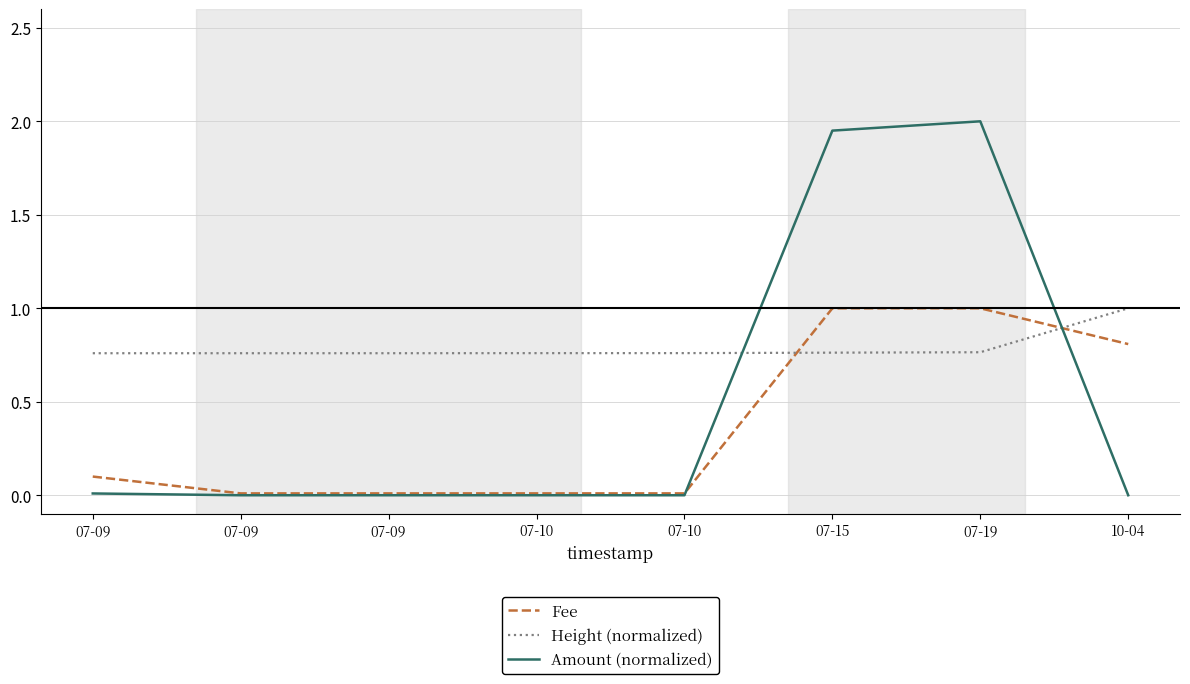

What are all the series names shown in the legend?

Fee, Height (normalized), Amount (normalized)